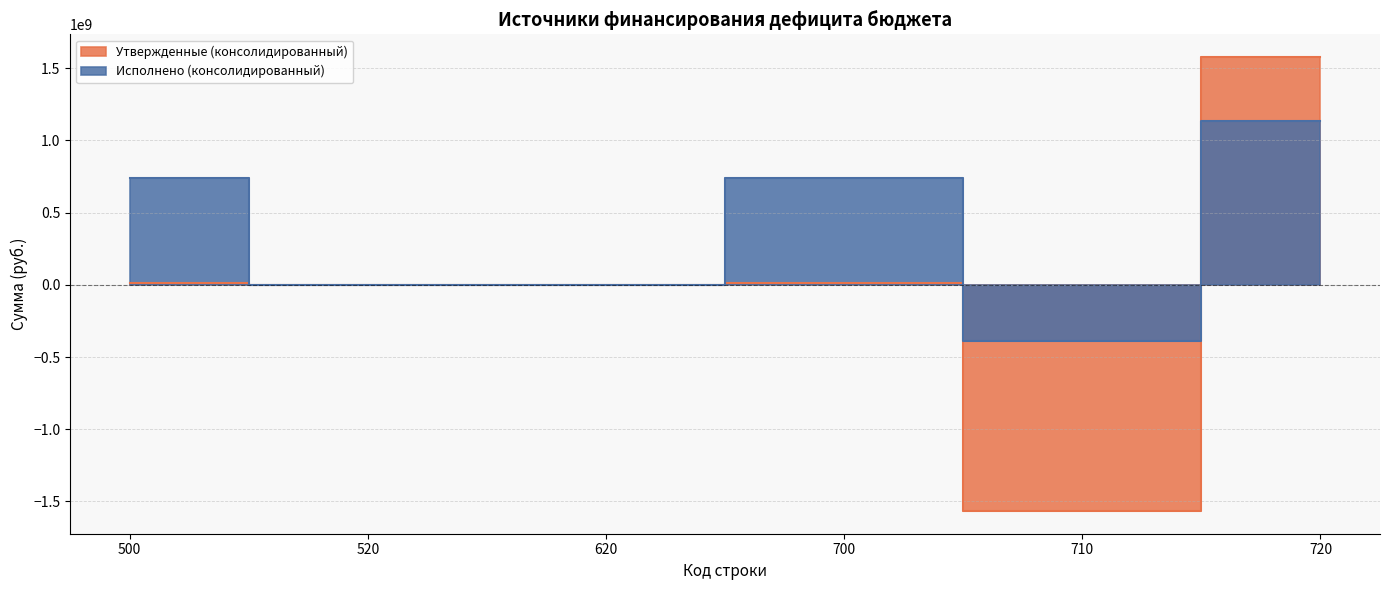

At which label is Утвержденные (консолидированный) closest to 5718181?

520